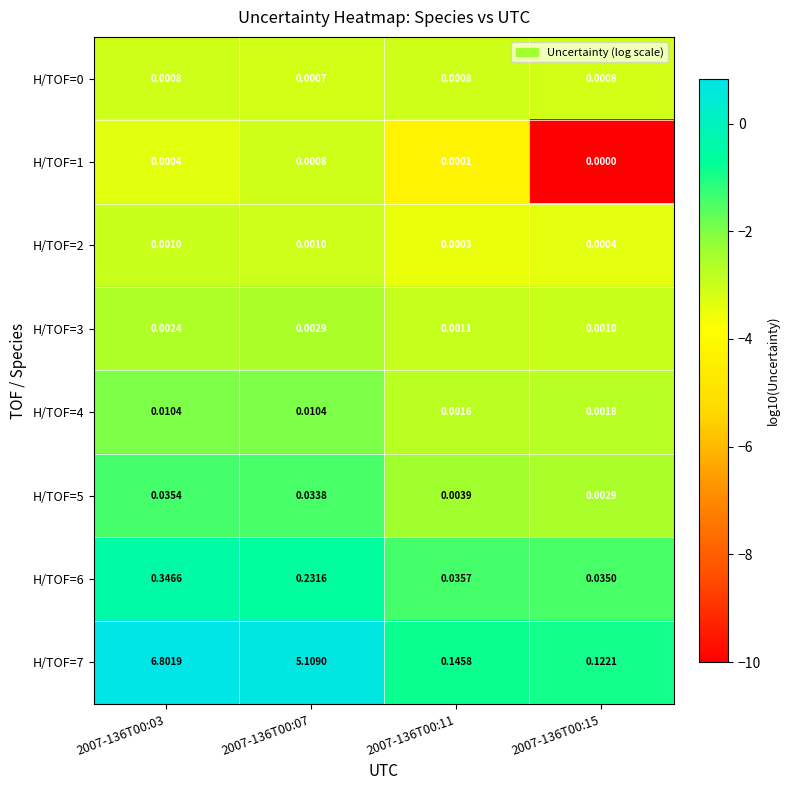

Is the value of H/TOF=1 at 2007-136T00:07 greater than the value of H/TOF=3 at 2007-136T00:07?

No